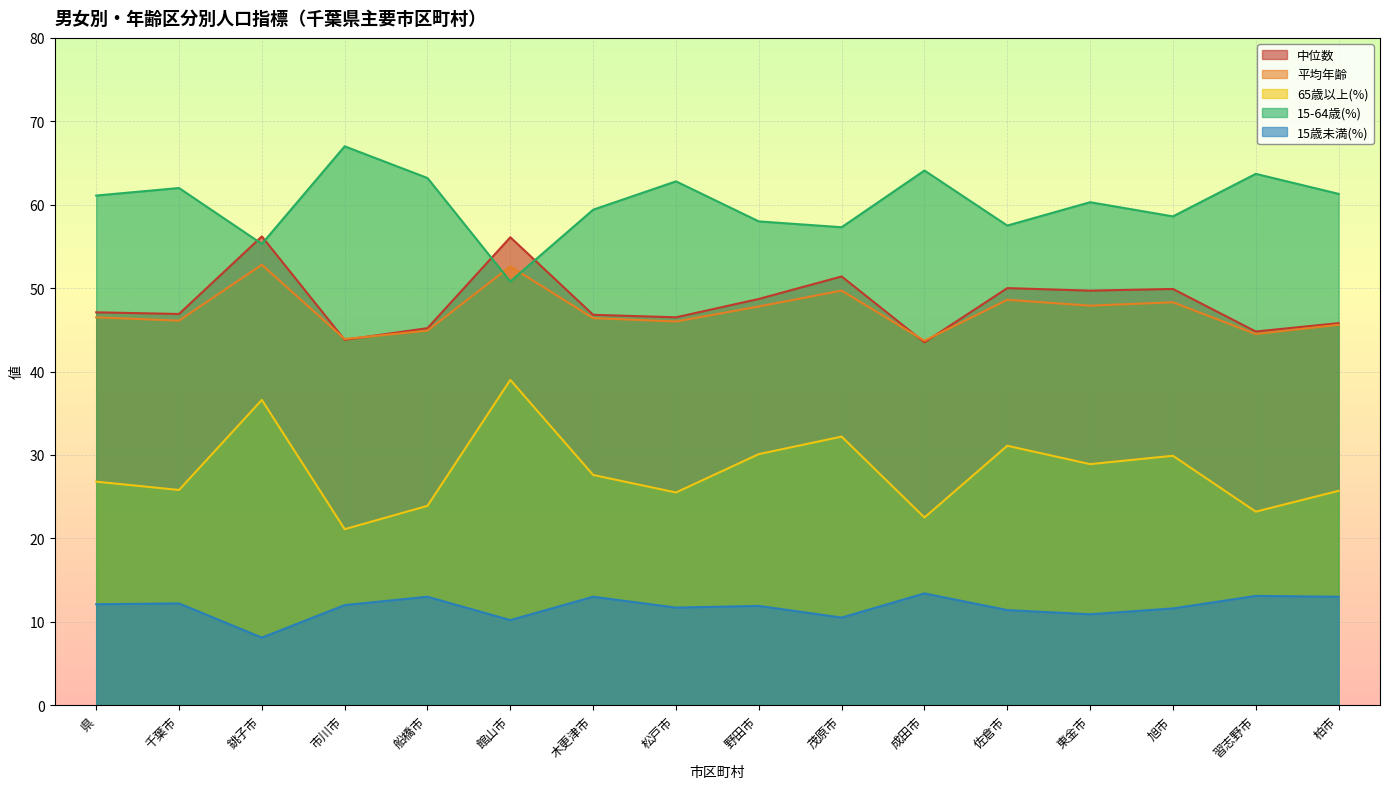

What is the maximum value shown in the chart?

67.0